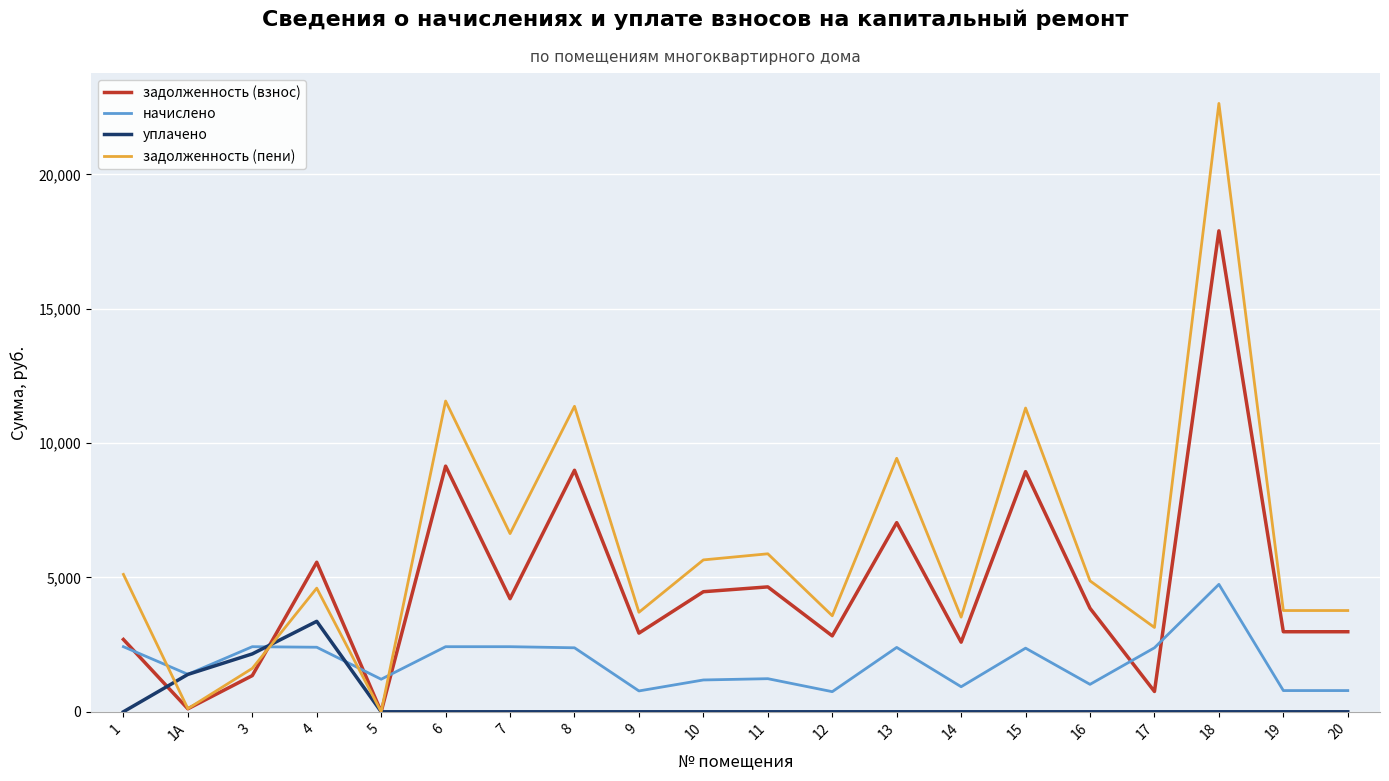

What is the highest value of the задолженность (пени) series?

22641.4